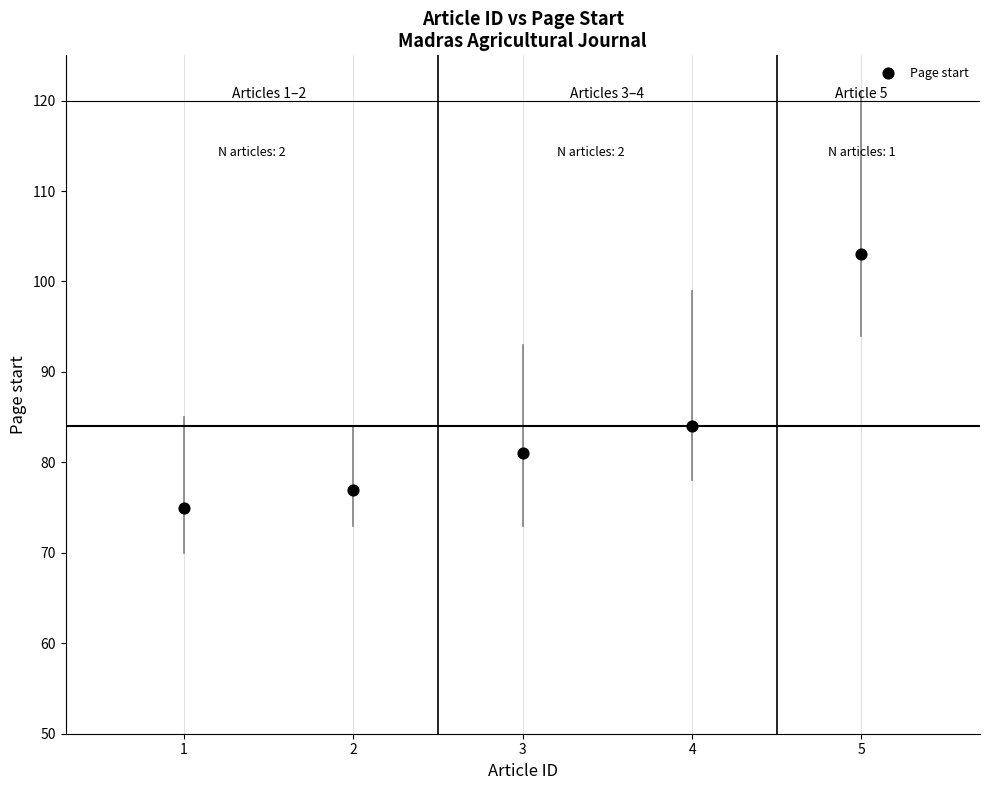

What Y value in the scatter plot is closest to 89?

84